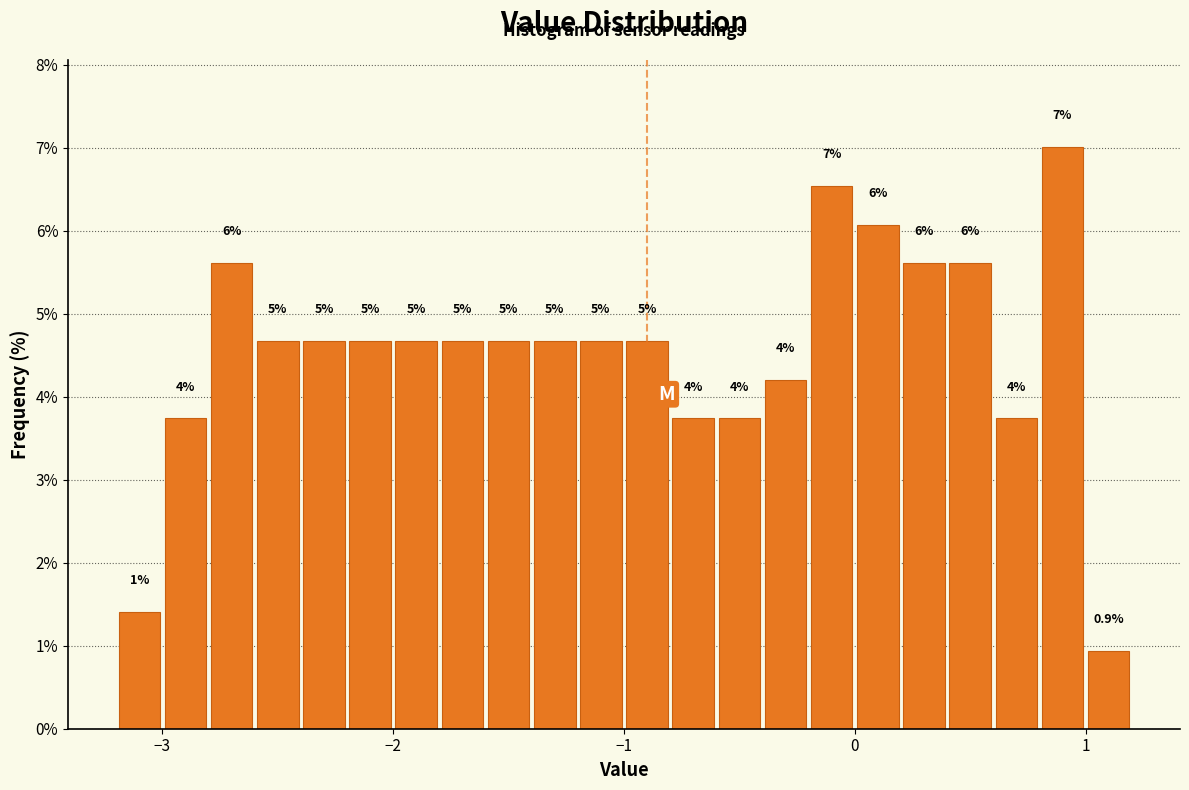

Around what value on the x-axis is the tallest bar? Give the approximate position of its centre, as read against the axis.

0.9